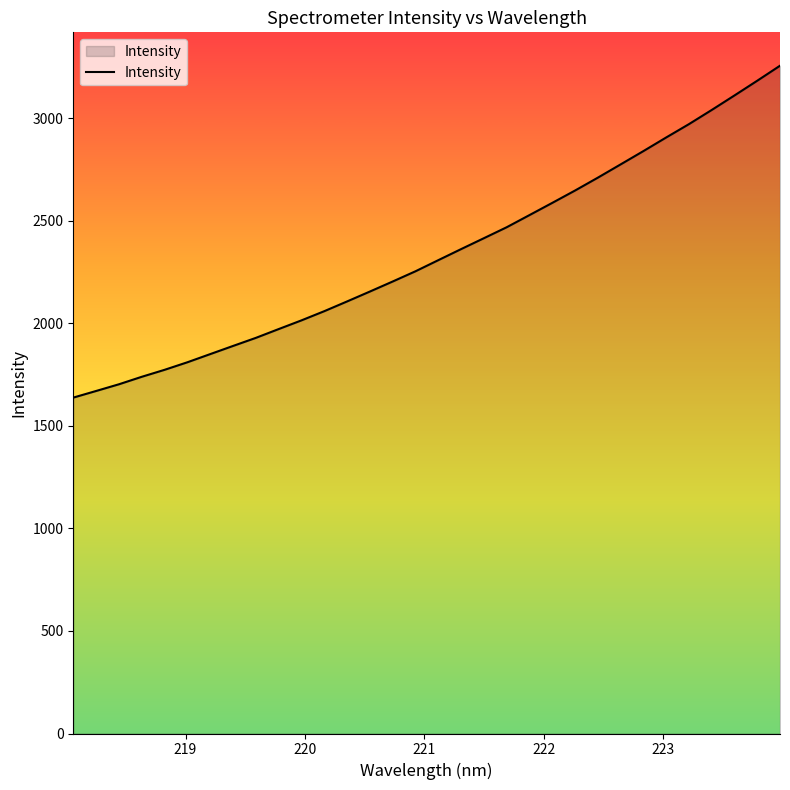

What is the minimum value shown in the chart?

1637.8